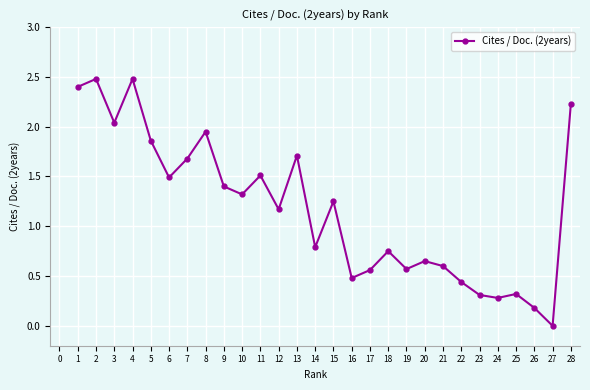

True or false: the data shows 1.2 at 13.

False